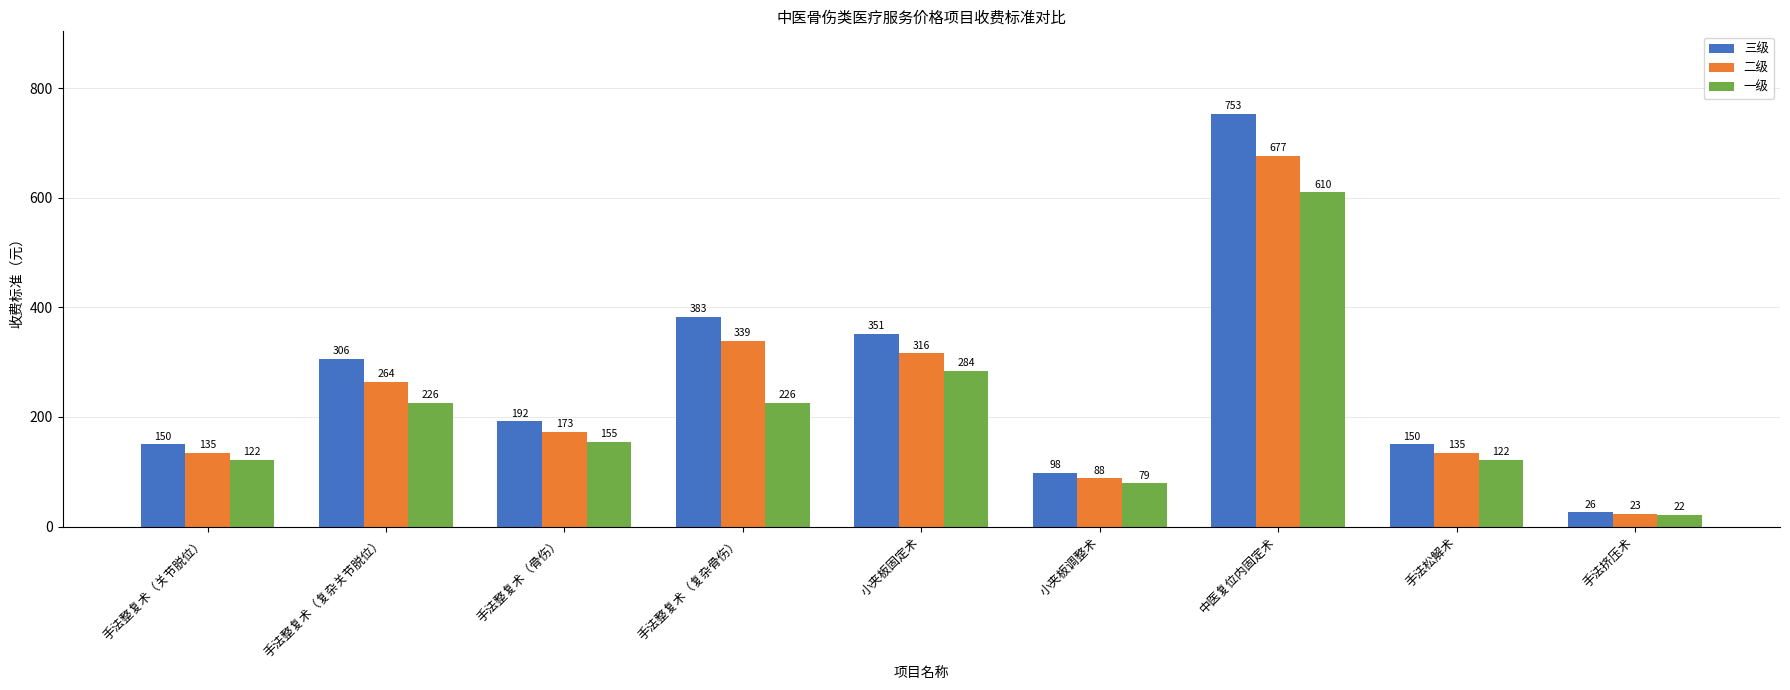

Which series has the largest range (max minus min)?

三级